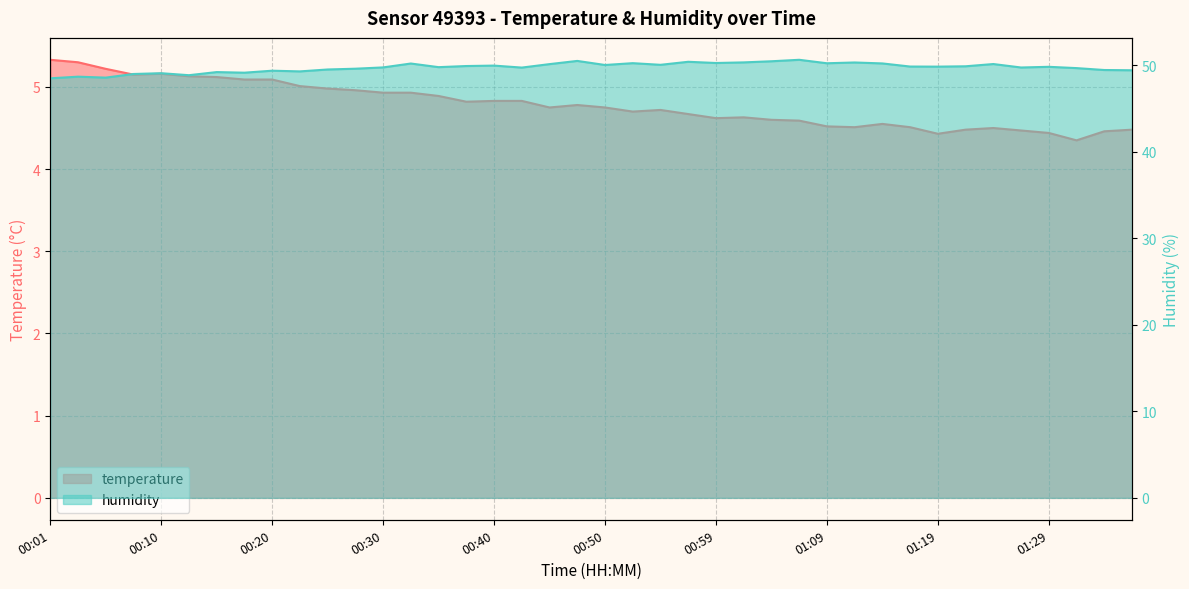

What is the sum of the temperature values at 00:37 and 01:24?

9.3